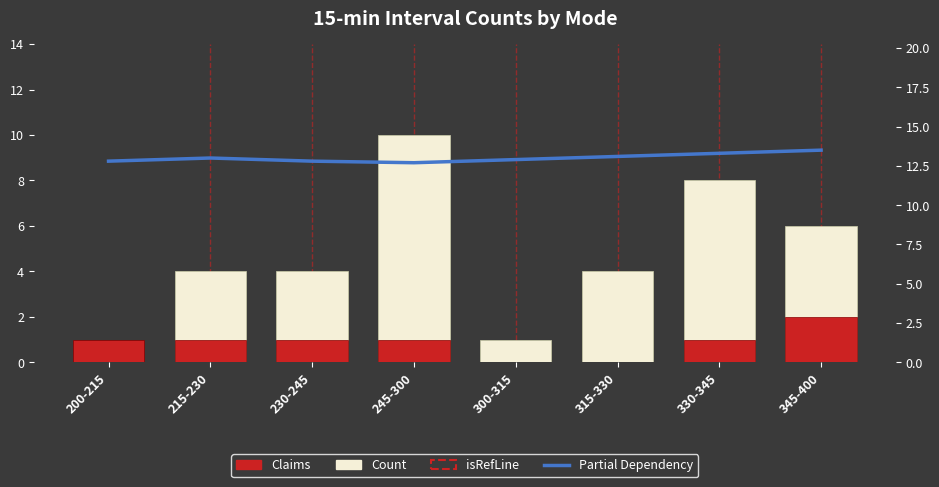

What is the highest value of the Partial Dependency series?

13.5